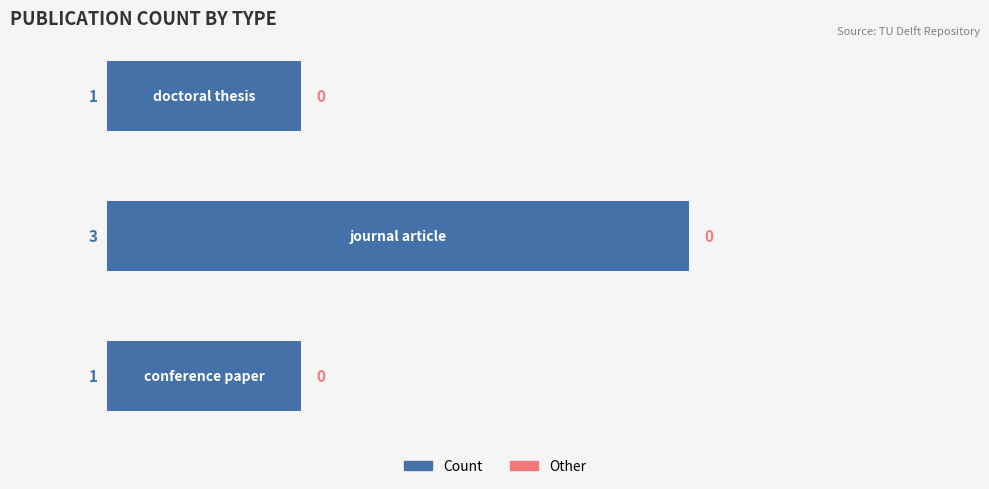

How many values are between 1 and 3?

3